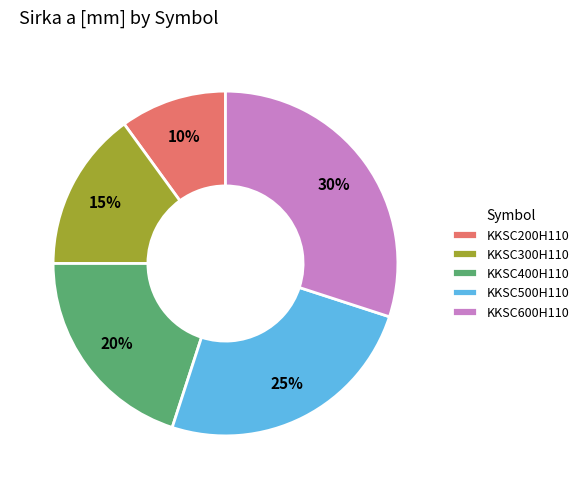

What percentage is the KKSC600H110 slice, to the nearest percent?

30%